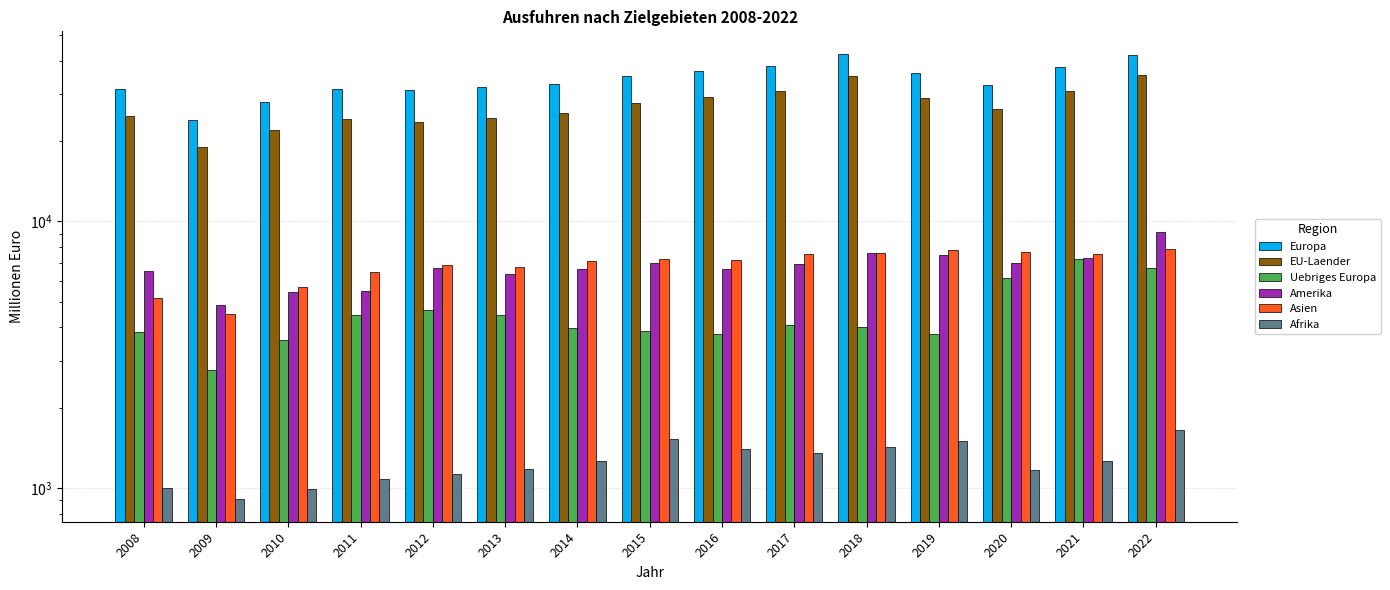

At how many categories does at least one series exceed 9001?

15